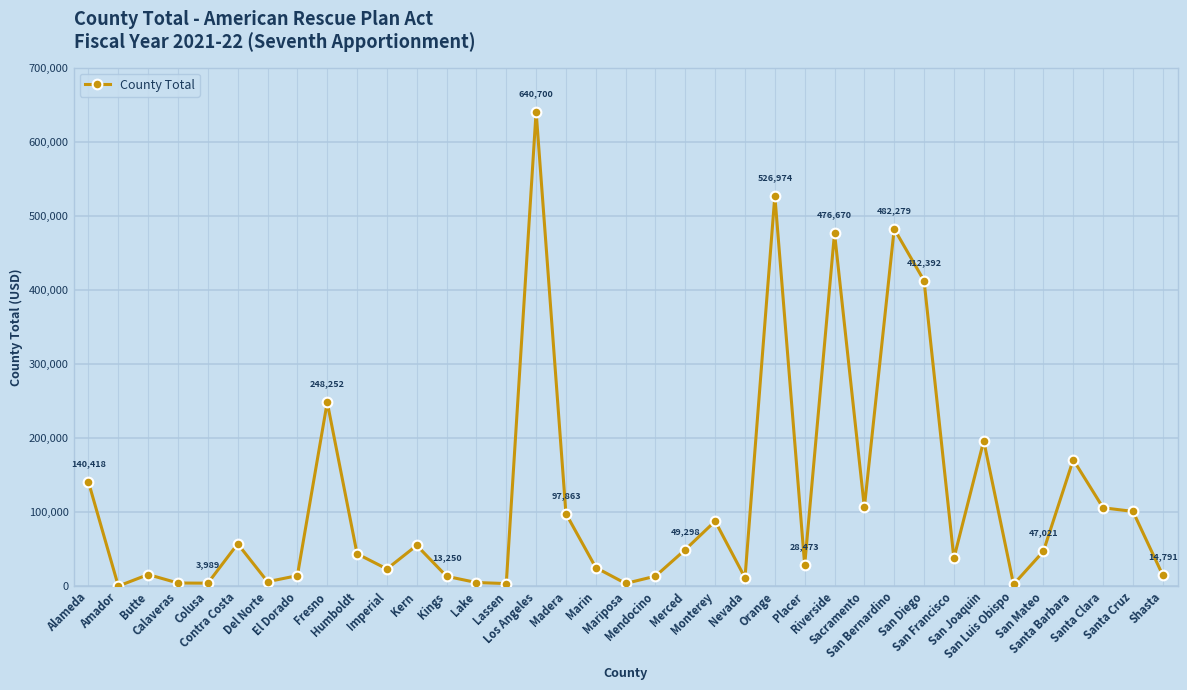

True or false: there are more than 0 points higher than both neighbors.

True